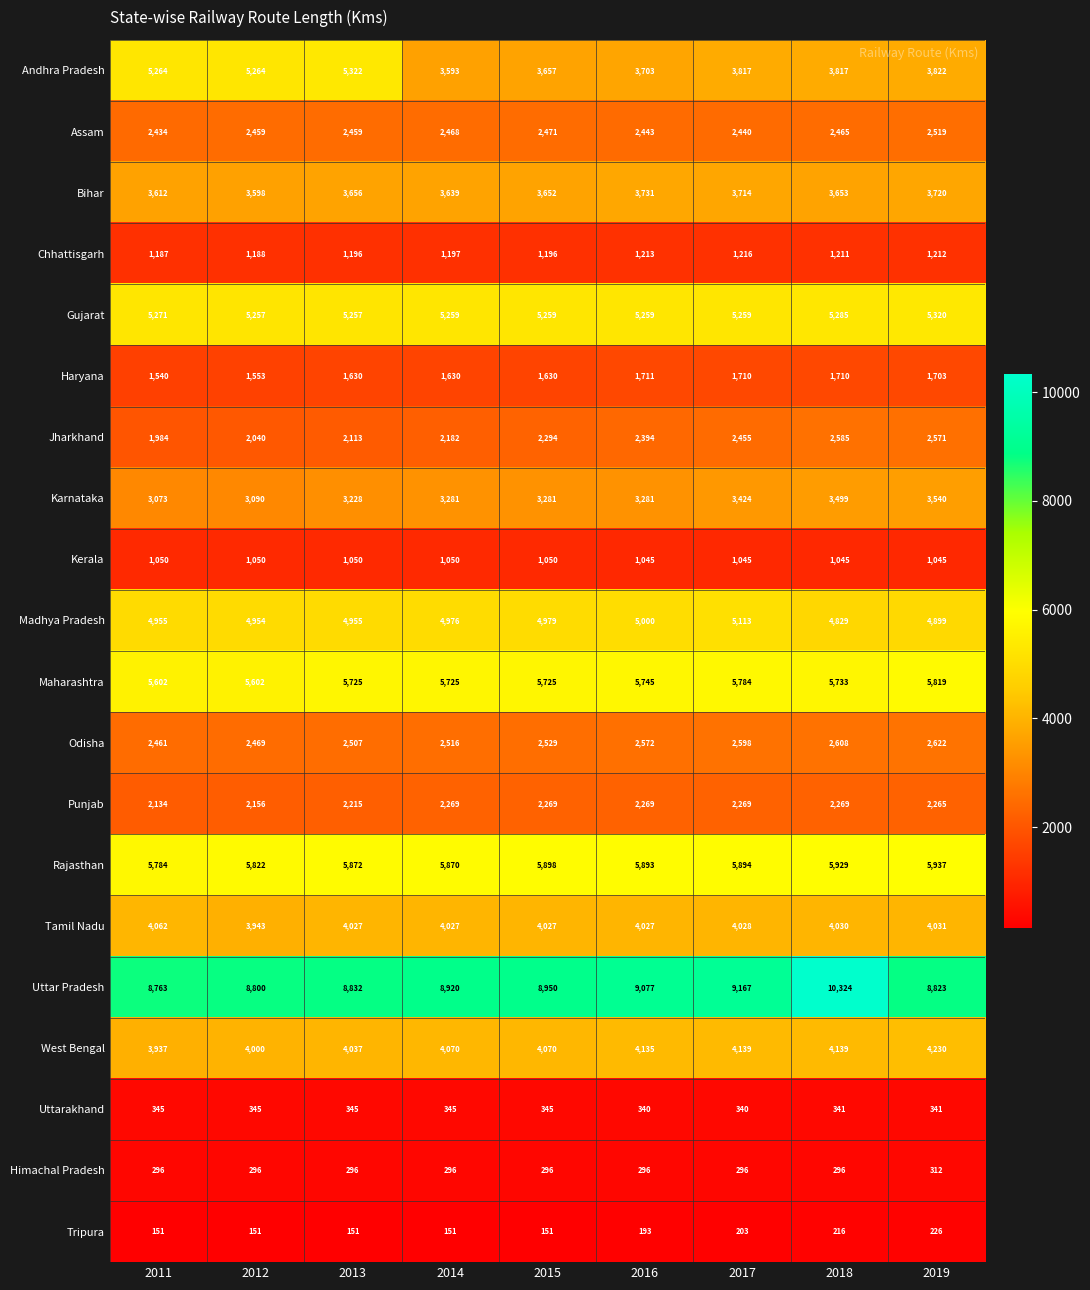

Which series has the largest total across all categories?

Uttar Pradesh